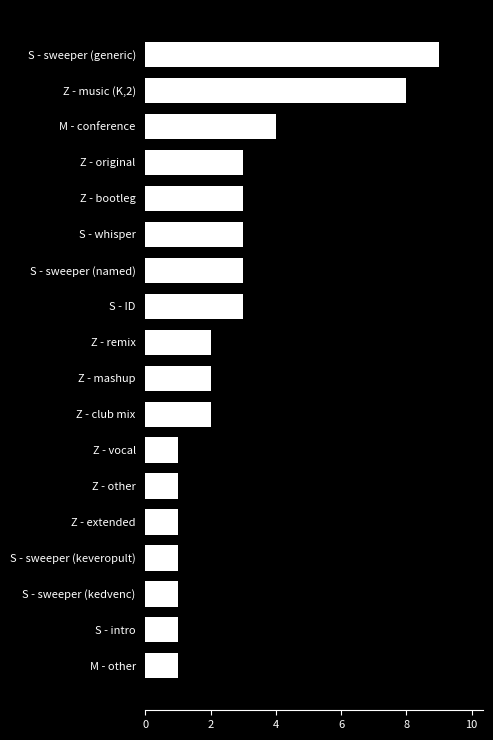

Is it true that the value at Z - extended is 2?

False